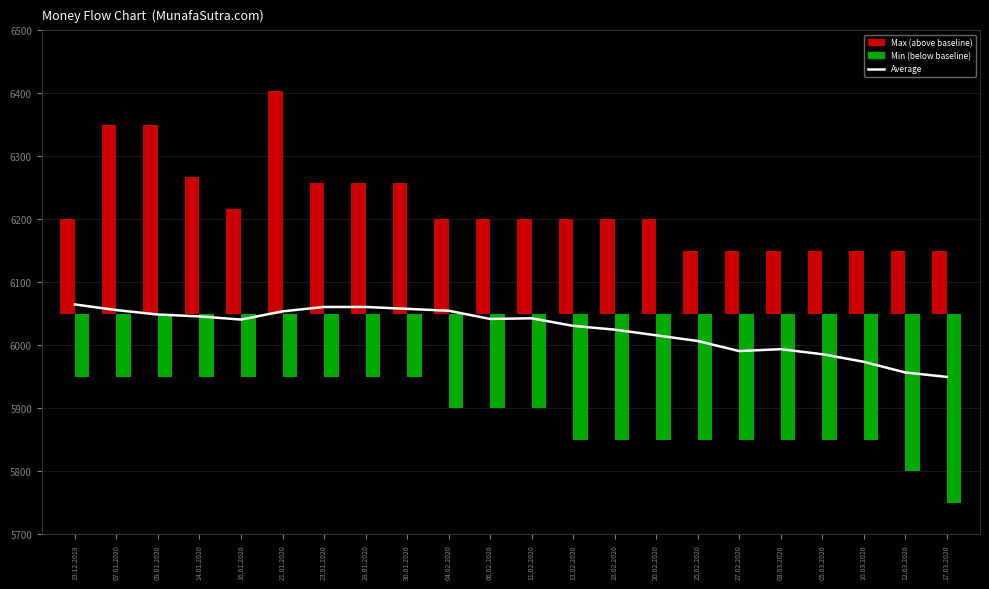

Reading left to right, extract all data points from this chart.

Average: 19.12.2019=6065	07.01.2020=6056	09.01.2020=6049	14.01.2020=6046	16.01.2020=6041	21.01.2020=6054	23.01.2020=6061	28.01.2020=6061	30.01.2020=6058	04.02.2020=6055	06.02.2020=6042	11.02.2020=6043	13.02.2020=6031	18.02.2020=6025	20.02.2020=6016	25.02.2020=6007	27.02.2020=5991	03.03.2020=5994	05.03.2020=5986	10.03.2020=5974	12.03.2020=5957	17.03.2020=5950
Max: 19.12.2019=150	07.01.2020=300	09.01.2020=300	14.01.2020=217	16.01.2020=167	21.01.2020=354	23.01.2020=208	28.01.2020=208	30.01.2020=208	04.02.2020=150	06.02.2020=150	11.02.2020=150	13.02.2020=150	18.02.2020=150	20.02.2020=150	25.02.2020=100	27.02.2020=100	03.03.2020=100	05.03.2020=100	10.03.2020=100	12.03.2020=100	17.03.2020=100
Min: 19.12.2019=-100	07.01.2020=-100	09.01.2020=-100	14.01.2020=-100	16.01.2020=-100	21.01.2020=-100	23.01.2020=-100	28.01.2020=-100	30.01.2020=-100	04.02.2020=-150	06.02.2020=-150	11.02.2020=-150	13.02.2020=-200	18.02.2020=-200	20.02.2020=-200	25.02.2020=-200	27.02.2020=-200	03.03.2020=-200	05.03.2020=-200	10.03.2020=-200	12.03.2020=-250	17.03.2020=-300